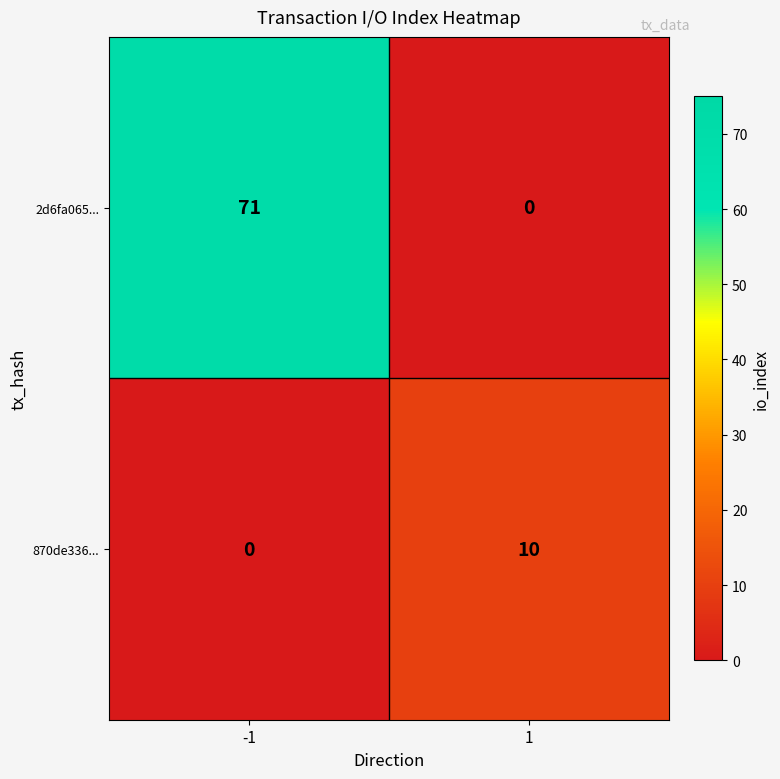

How many positive values does the 2d6fa065... series have?

1